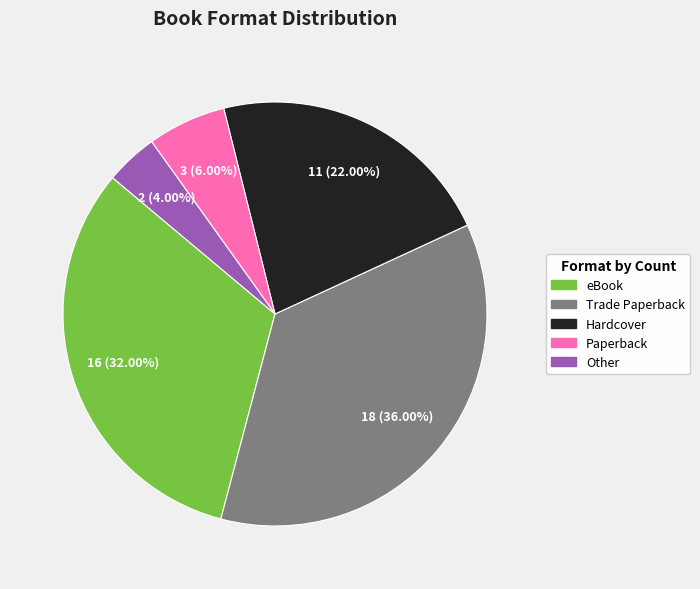

What percentage is the Trade Paperback slice, to the nearest percent?

36%